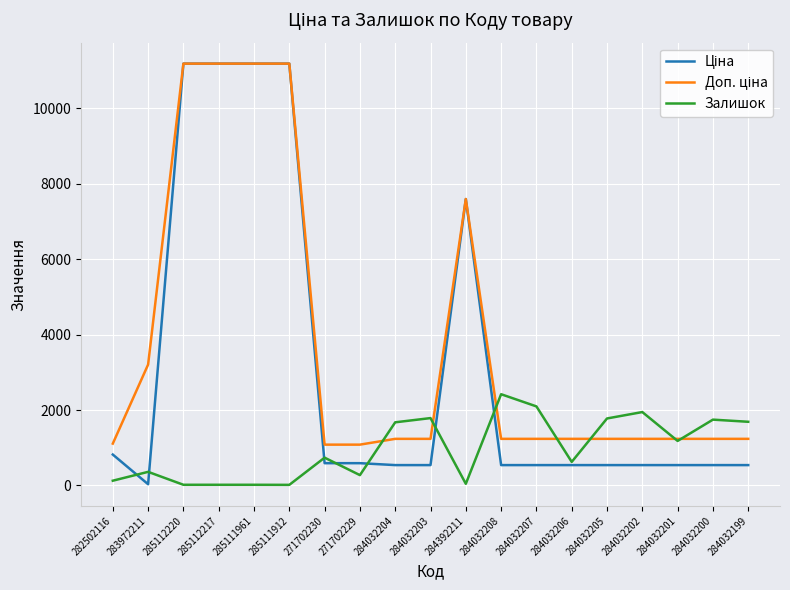

Is it true that Залишок equals 2793.7 at 284032199?

False